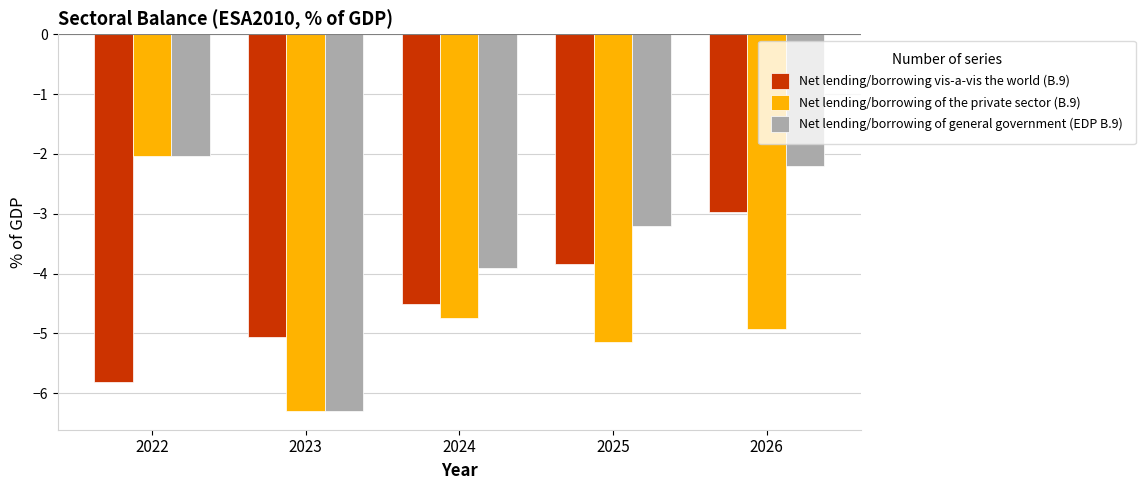

How many series are shown in this chart?

3